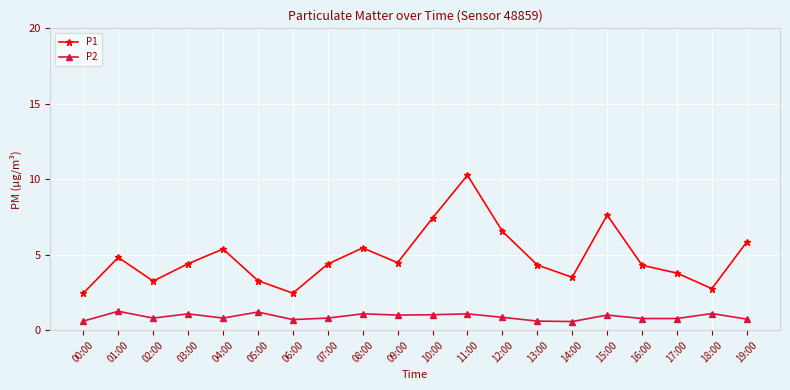

At which category is the sum across all series the highest?

11:00